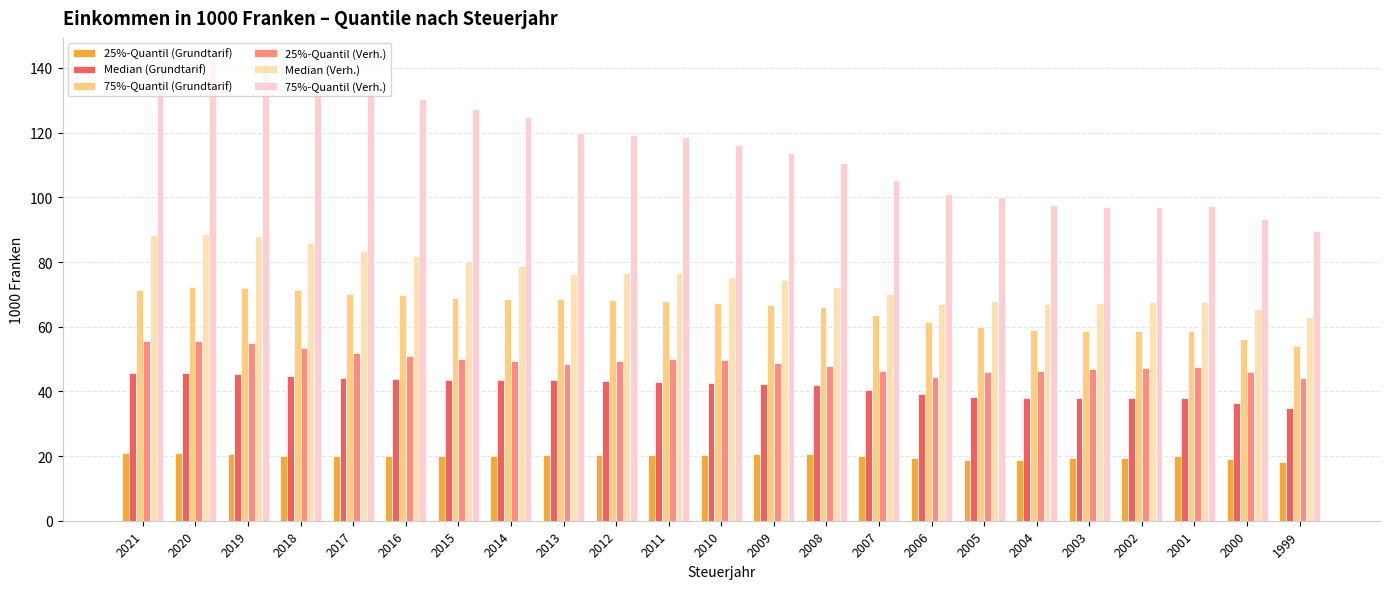

What is the spread (max minus min) of values at 2005?

81.1